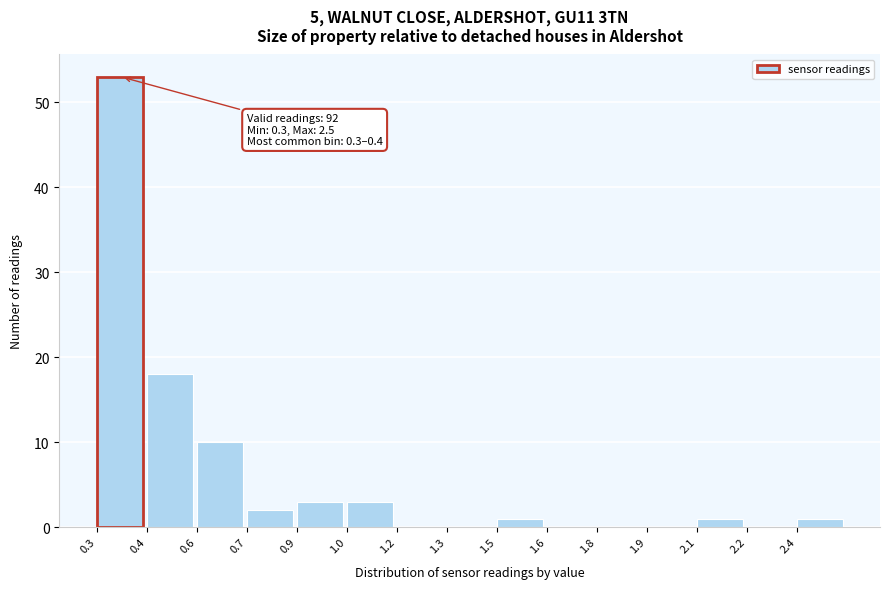

Reading left to right, list all the values displayed in this chart.

0.3=53	0.4=18	0.6=10	0.7=2	0.9=3	1.0=3	1.2=0	1.3=0	1.5=1	1.6=0	1.8=0	1.9=0	2.1=1	2.2=0	2.4=1